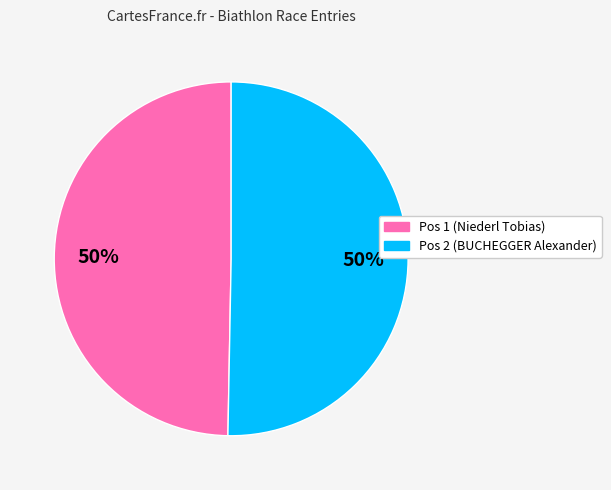

To the nearest percent, what is the combined percentage of Pos 2 (BUCHEGGER Alexander) and Pos 1 (Niederl Tobias)?

100%